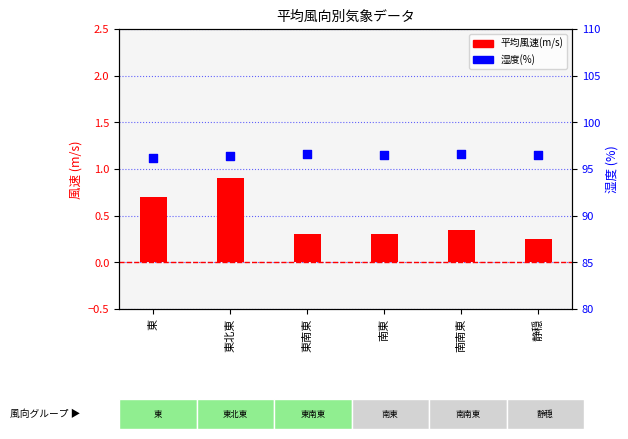

What are all the series names shown in the legend?

平均風速(m/s), 湿度(%)